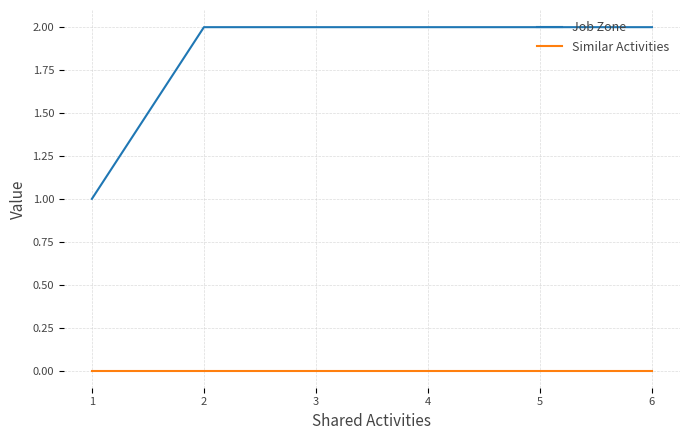

Does the chart have visible grid lines?

Yes